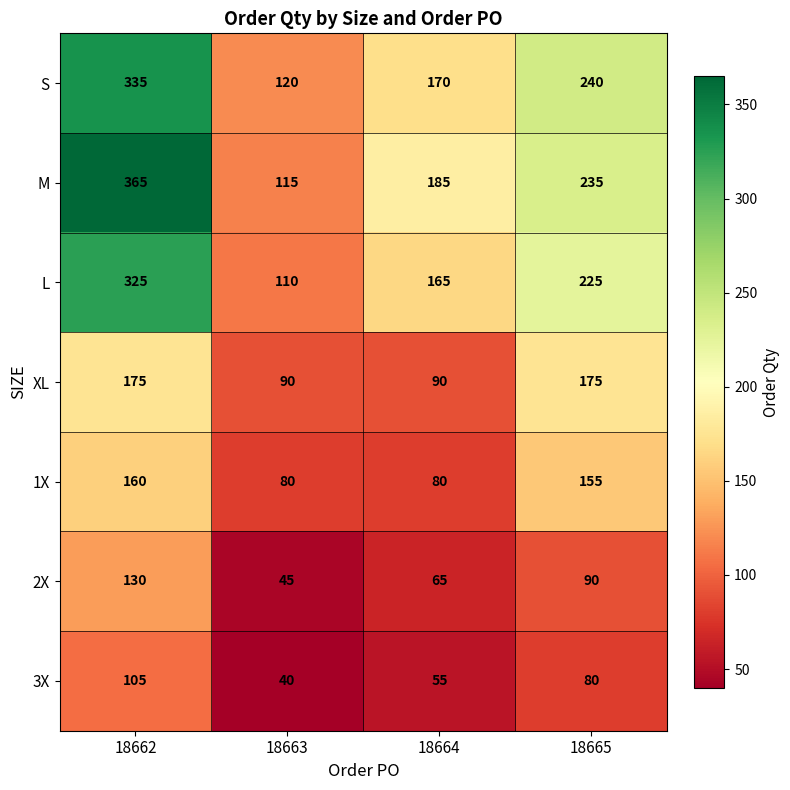

What is the average value of the 3X series?

70